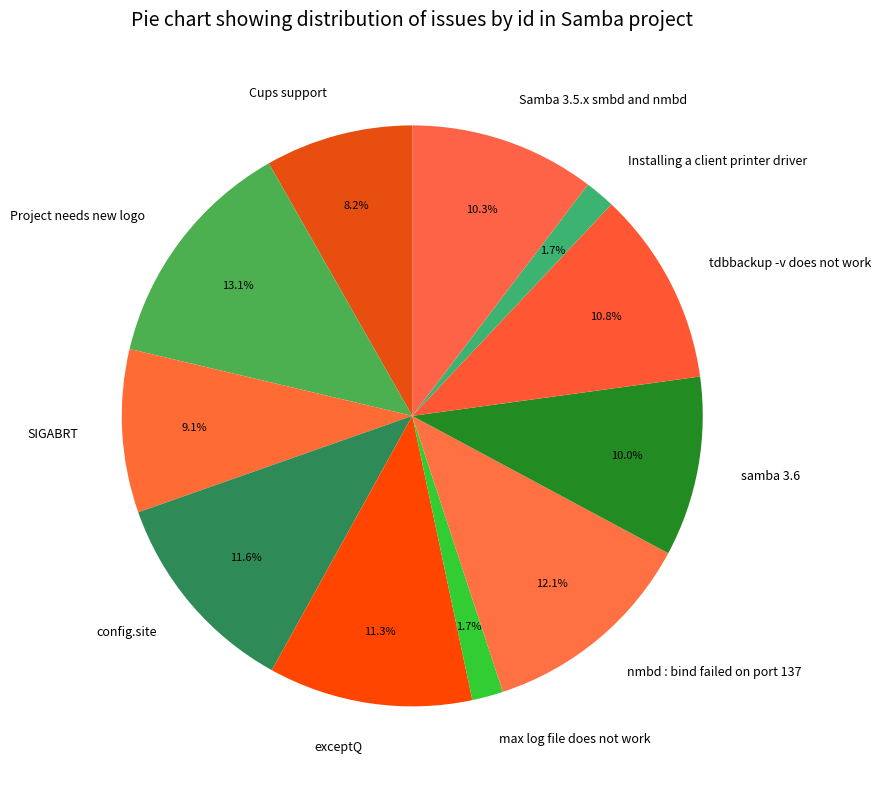

To the nearest percent, what is the average slice percentage?

9%